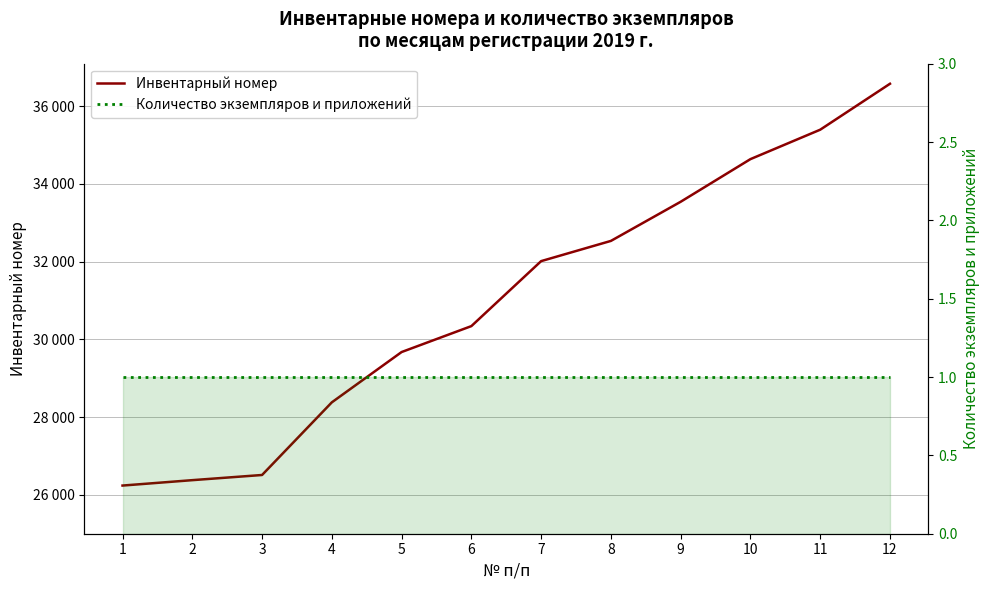

How many lines are shown in the chart?

2